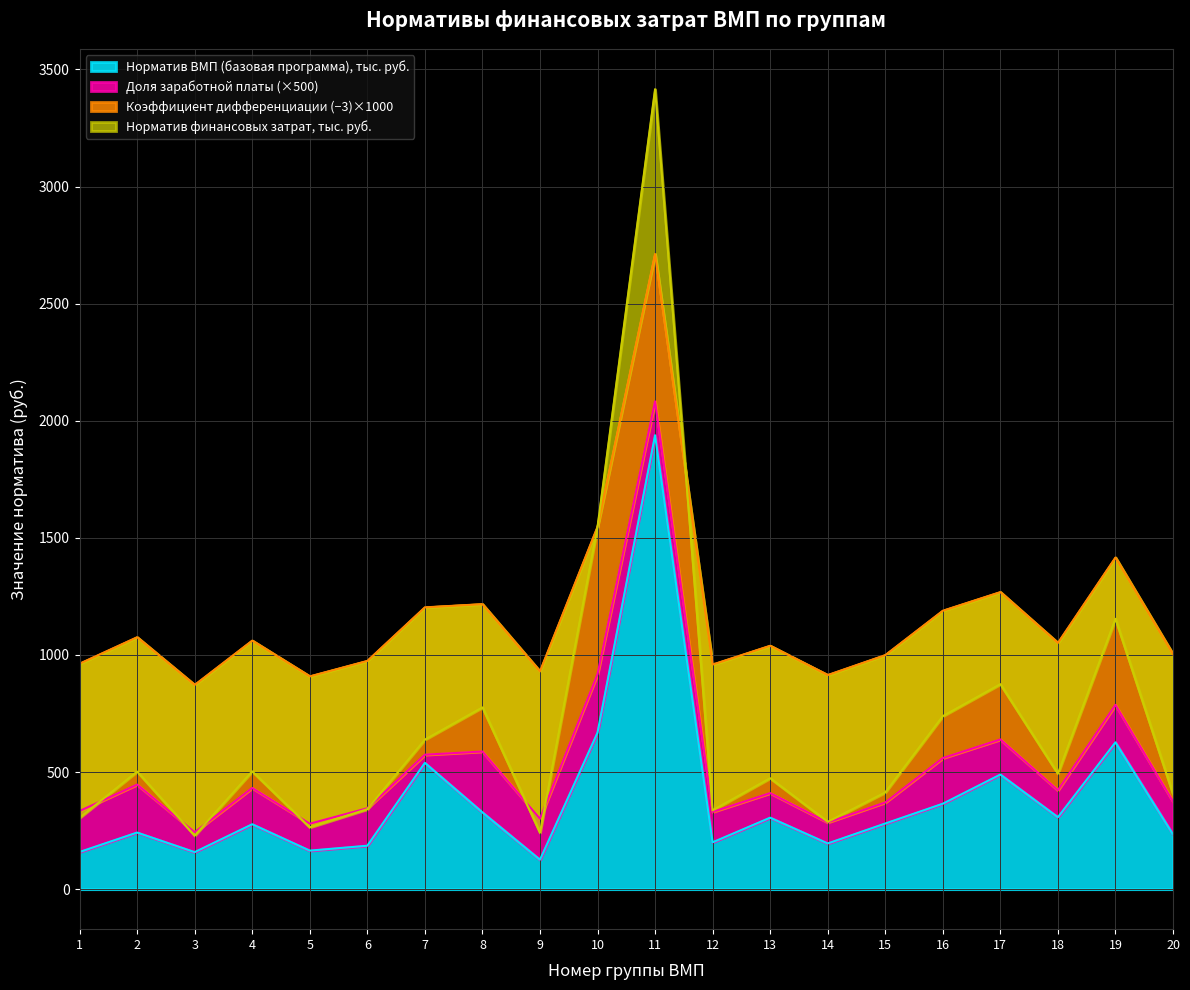

Count the number of categories in the chart.

20